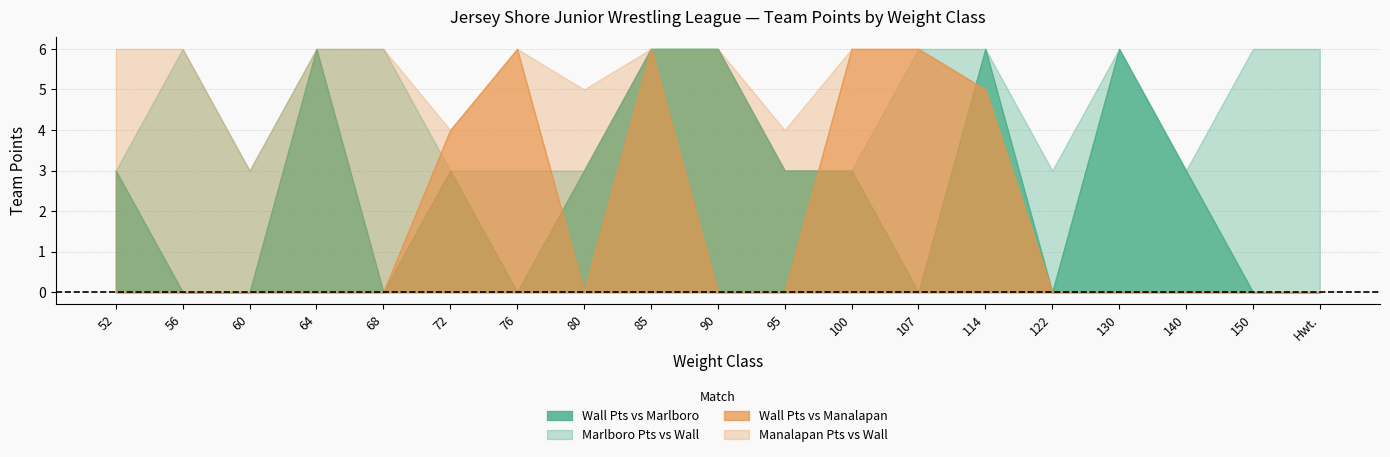

What is the label of the 19th point from the left?

Hwt.